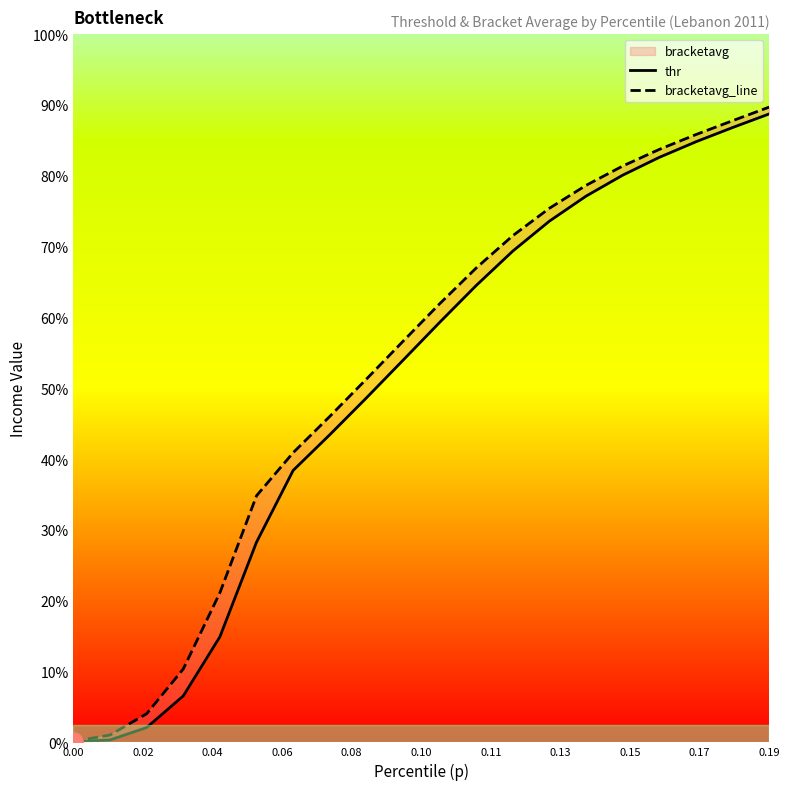

At how many categories does at least one series exceed 83?

17